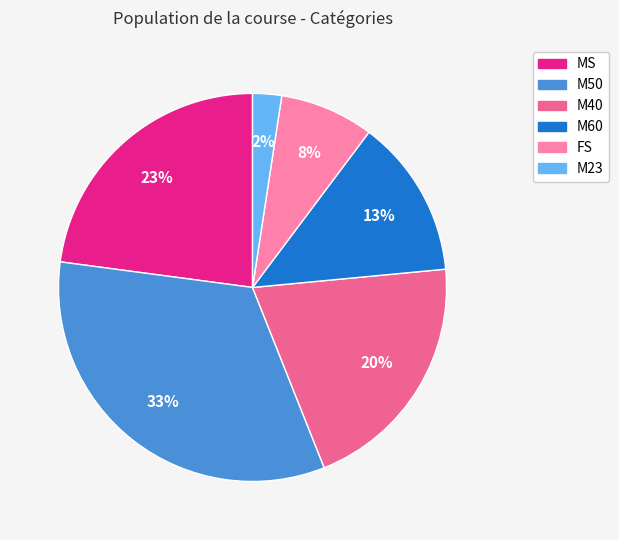

To the nearest percent, what portion does M60 represent?

13%